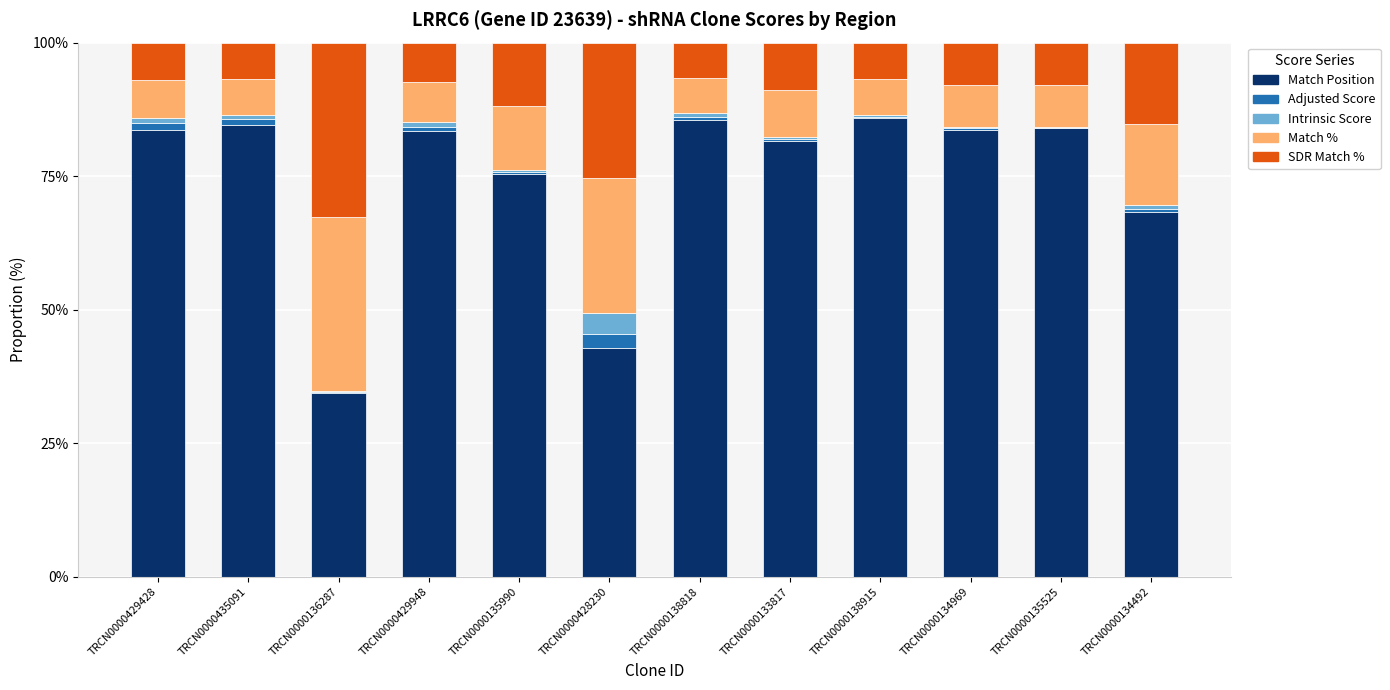

What is the maximum value for Match Position?

85.9